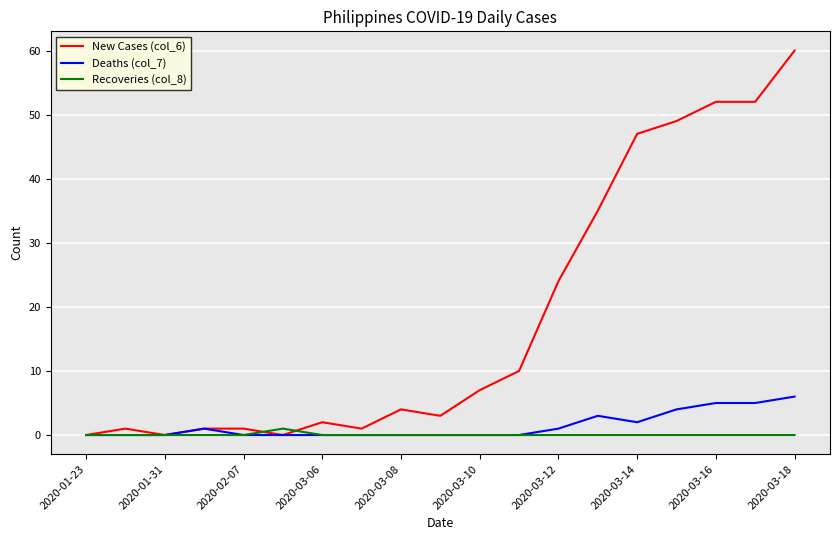

Which series has the largest total across all categories?

New Cases (col_6)